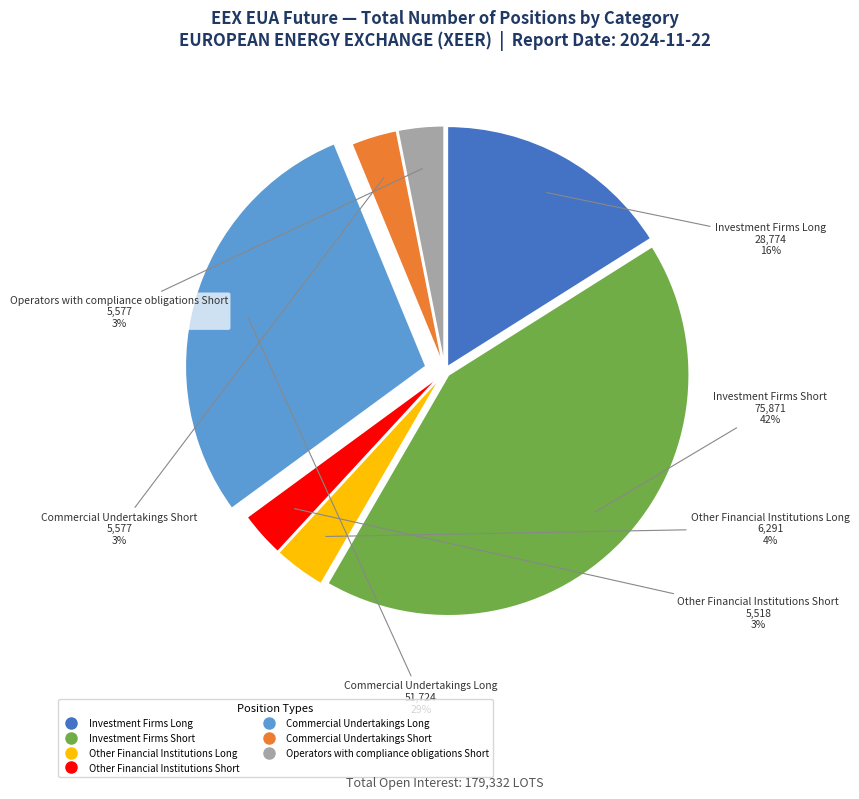

How many segments does this pie chart have?

7